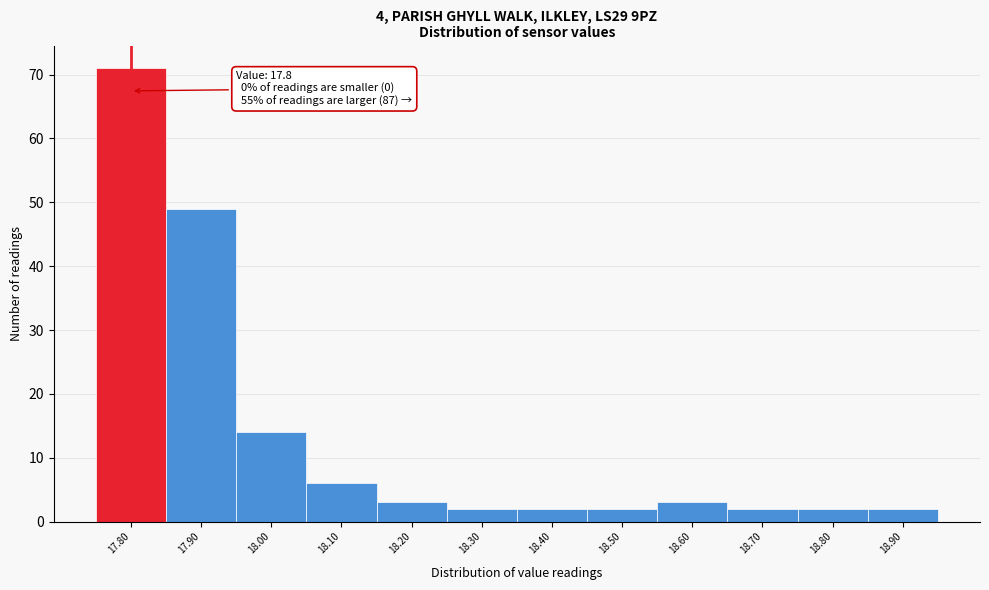

Which range on the x-axis has the tallest bar?

17.75 to 17.85